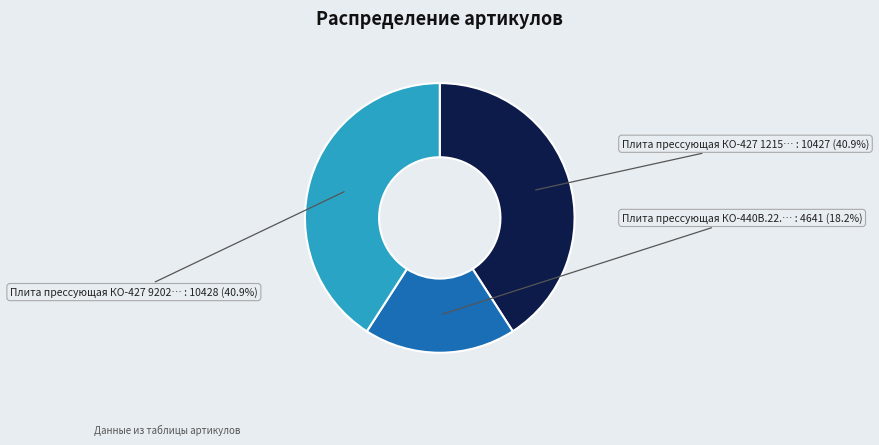

Is there a majority slice in this chart?

No